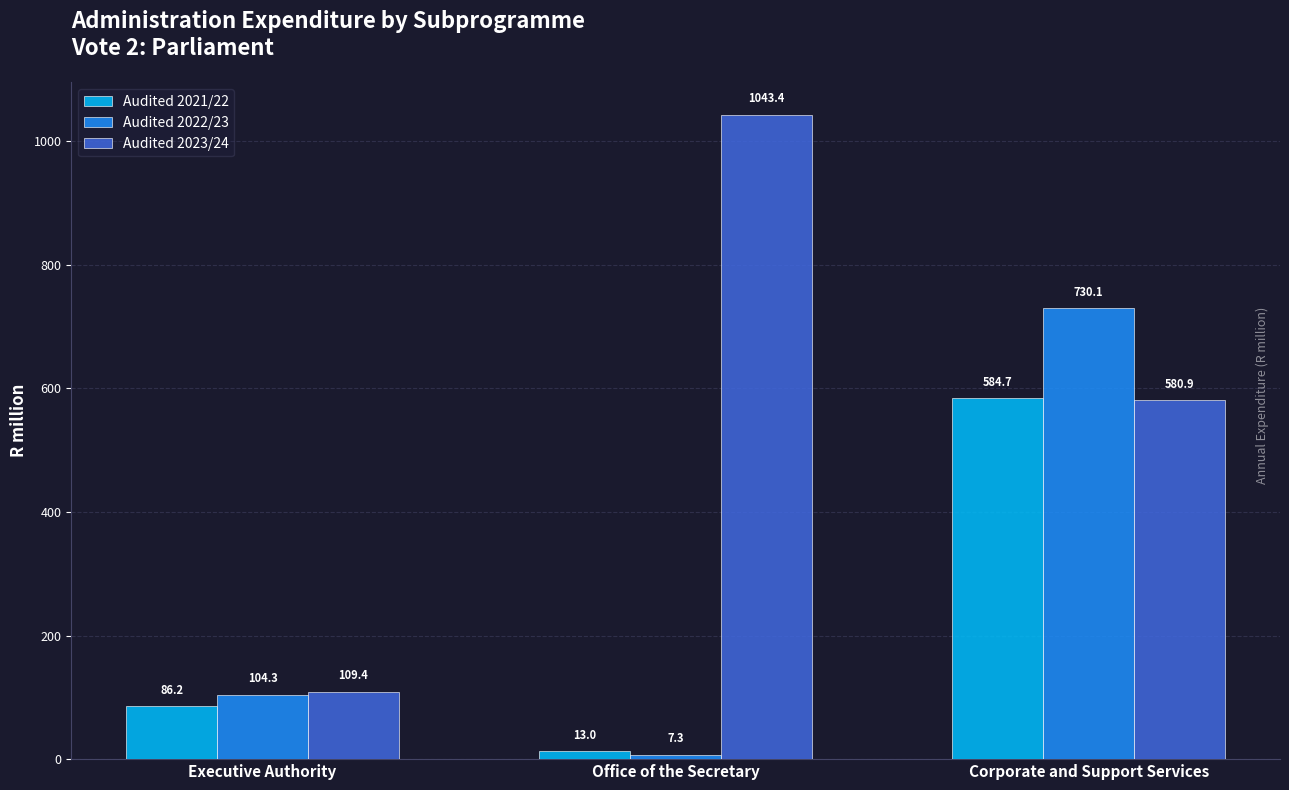

How many values in the Audited 2021/22 series exceed 86?

2